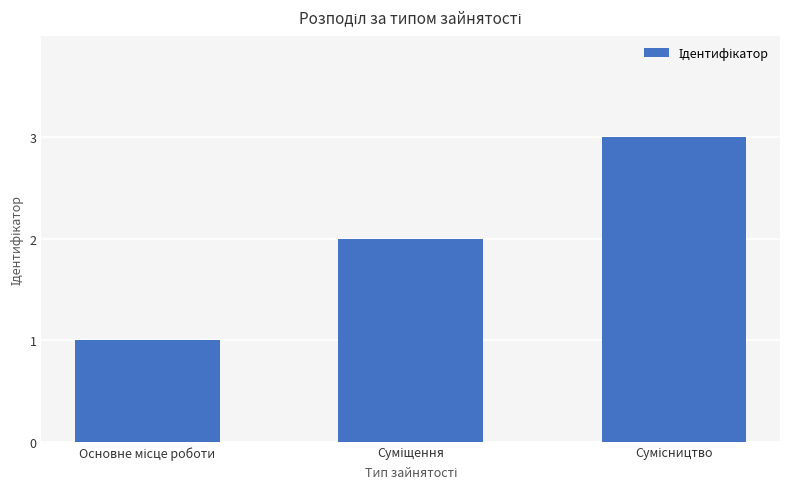

How many values are below 2?

1